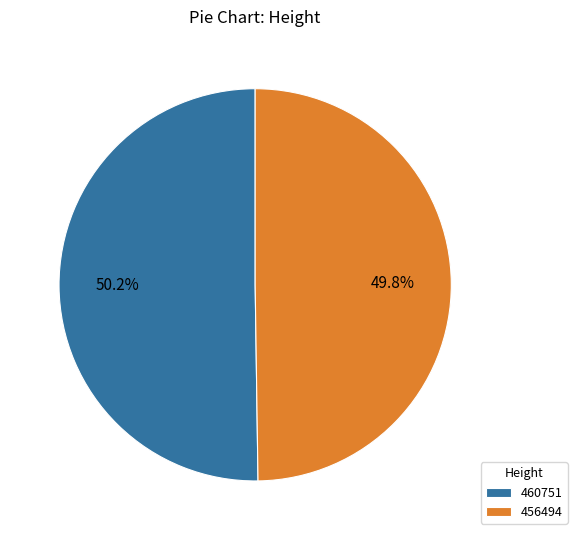

Is the sum of 460751 and 456494 greater than half?

Yes